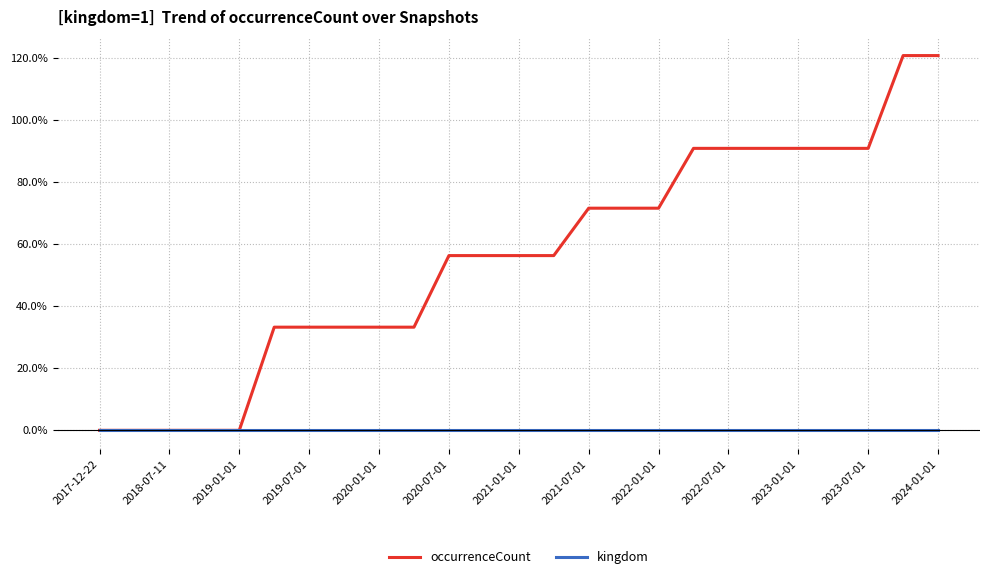

Which series has the largest total across all categories?

occurrenceCount